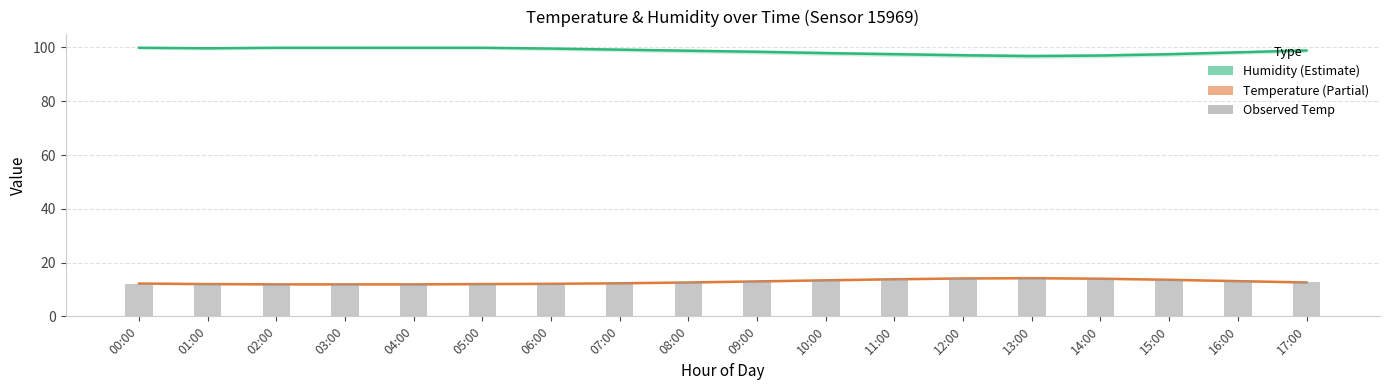

Reading left to right, extract all data points from this chart.

Humidity (Estimate): 00:00=99.9	01:00=99.7	02:00=99.9	03:00=99.9	04:00=99.9	05:00=99.9	06:00=99.6	07:00=99.2	08:00=98.8	09:00=98.4	10:00=97.9	11:00=97.5	12:00=97.1	13:00=96.8	14:00=97.0	15:00=97.5	16:00=98.2	17:00=98.9
Temperature (Partial): 00:00=12.2	01:00=12.0	02:00=11.9	03:00=11.9	04:00=11.9	05:00=12.0	06:00=12.1	07:00=12.3	08:00=12.6	09:00=13.0	10:00=13.4	11:00=13.8	12:00=14.1	13:00=14.2	14:00=14.0	15:00=13.6	16:00=13.1	17:00=12.6
Observed Temp: 00:00=12.2	01:00=12.0	02:00=11.9	03:00=11.9	04:00=11.9	05:00=12.0	06:00=12.1	07:00=12.3	08:00=12.6	09:00=13.0	10:00=13.4	11:00=13.8	12:00=14.1	13:00=14.2	14:00=14.0	15:00=13.6	16:00=13.1	17:00=12.6